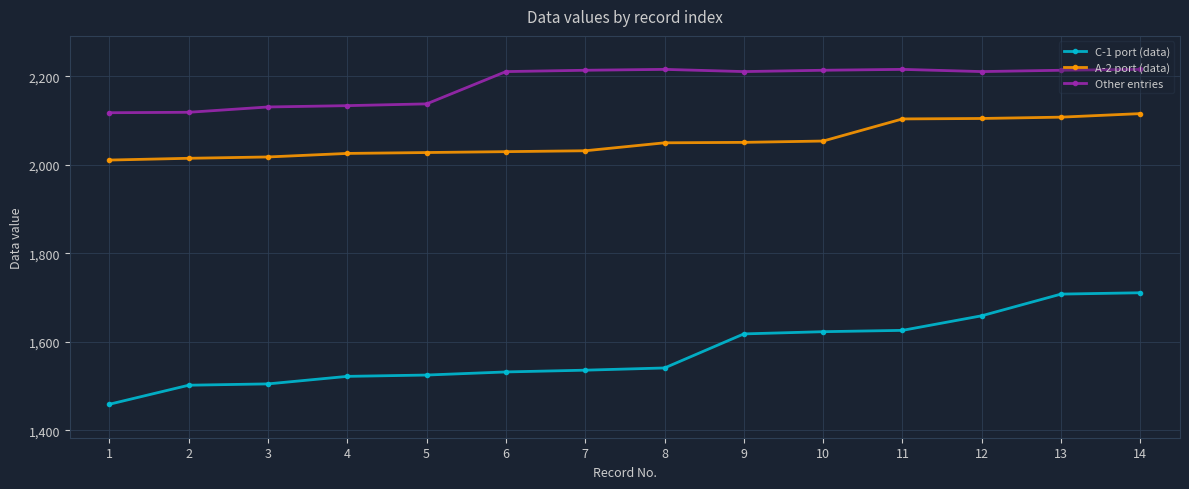

Read the A-2 port (data) value at 13, to the nearest 5.

2110